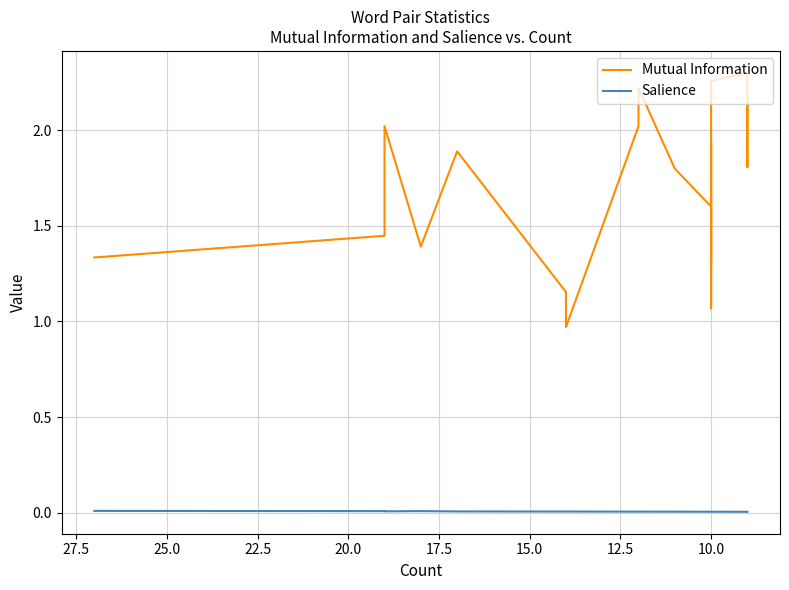

Where is the first local minimum for Salience?

12.5